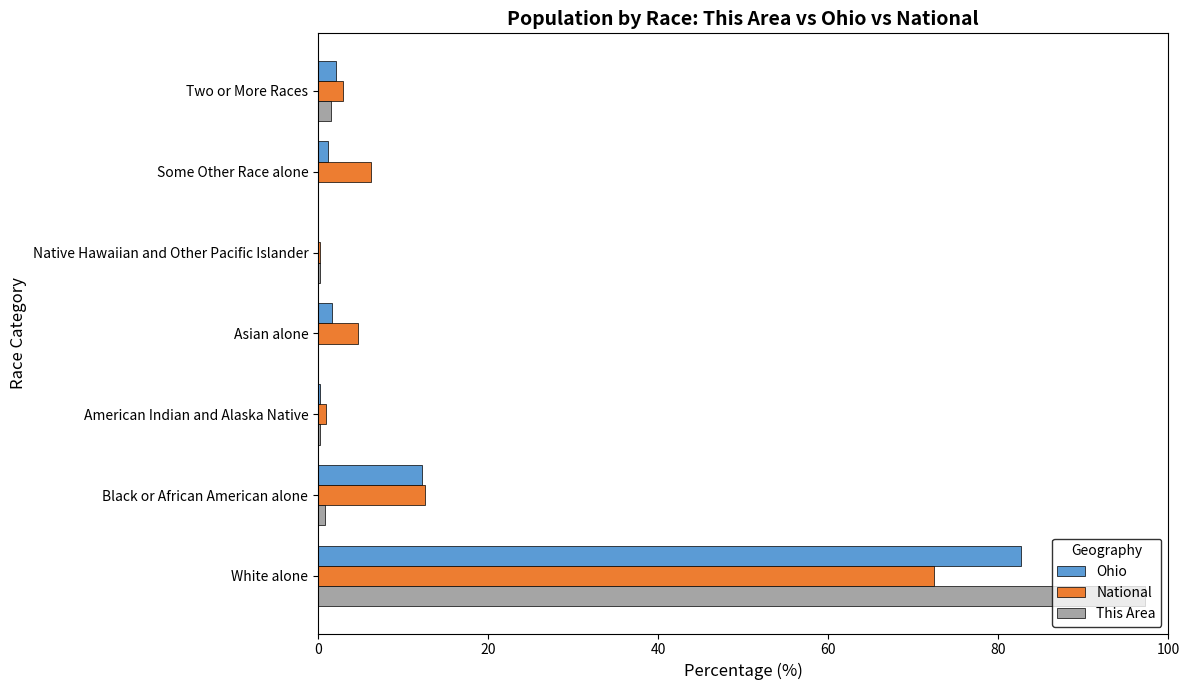

Count the number of categories in the chart.

7